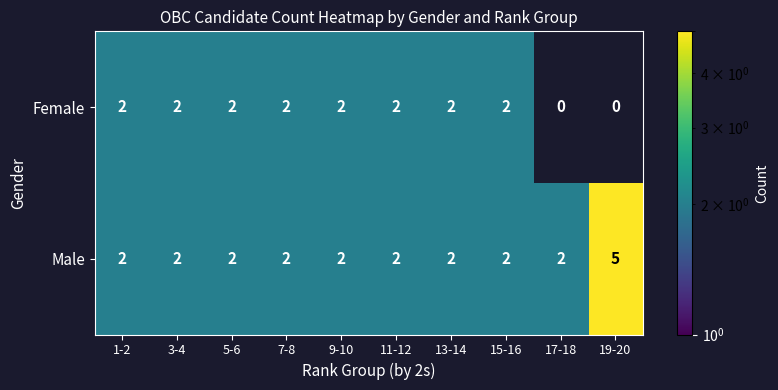

What is the sum of all Female values?

16